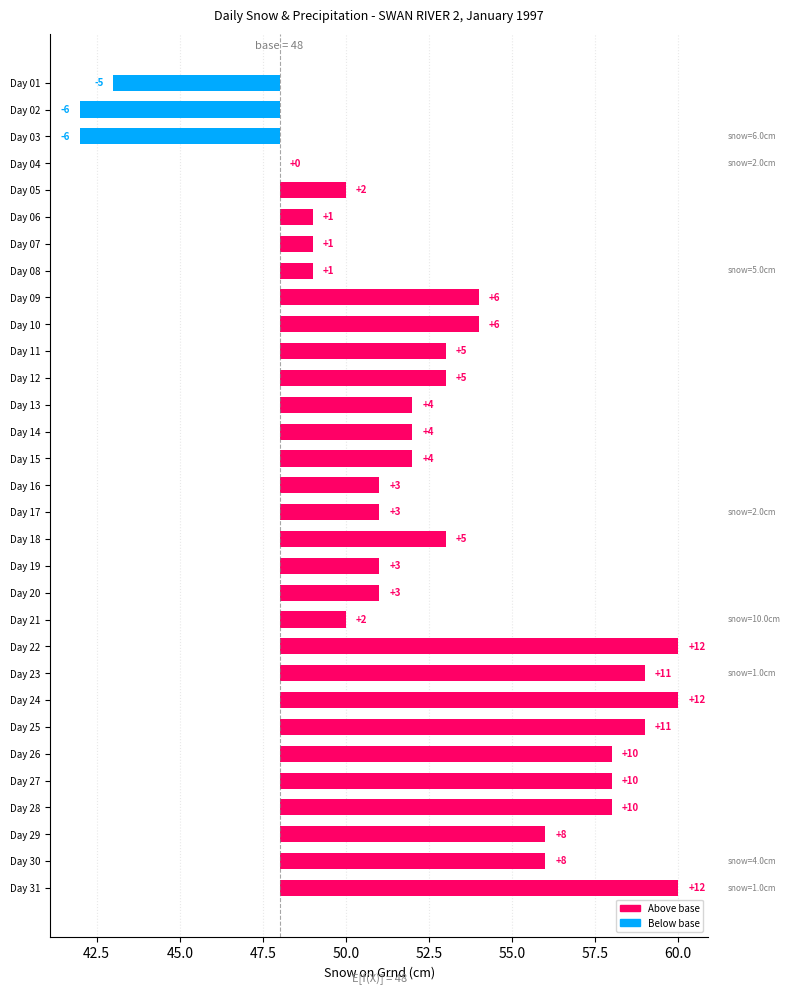

Reading right to left, what are all the values shown in this chart?

12	8	8	10	10	10	11	12	11	12	2	3	3	5	3	3	4	4	4	5	5	6	6	1	1	1	2	0	-6	-6	-5